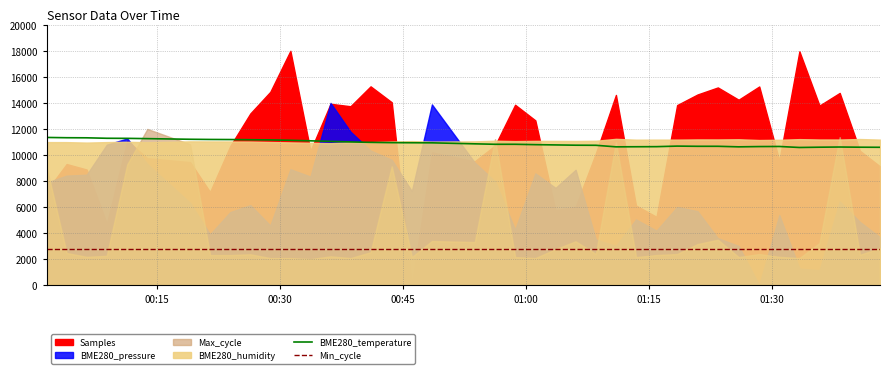

True or false: Min_cycle and BME280_temperature intersect in this chart.

False